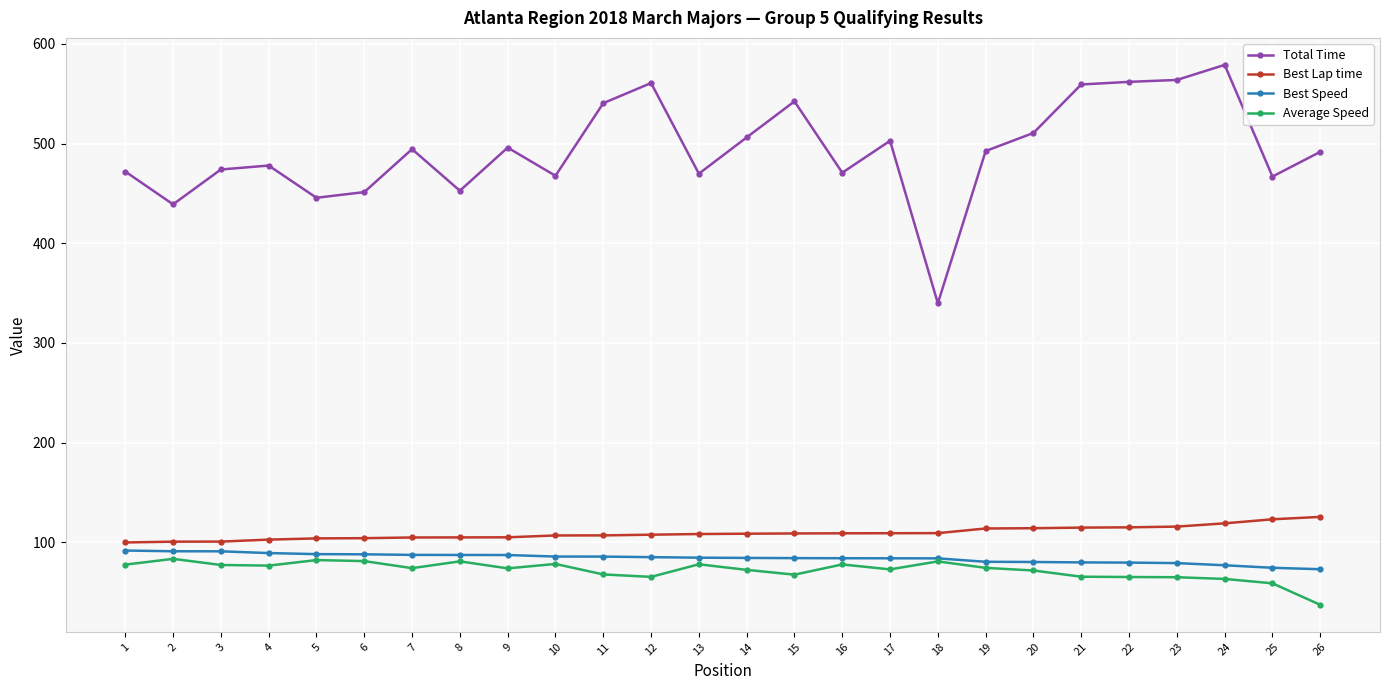

What is the spread (max minus min) of values at 1?

394.4